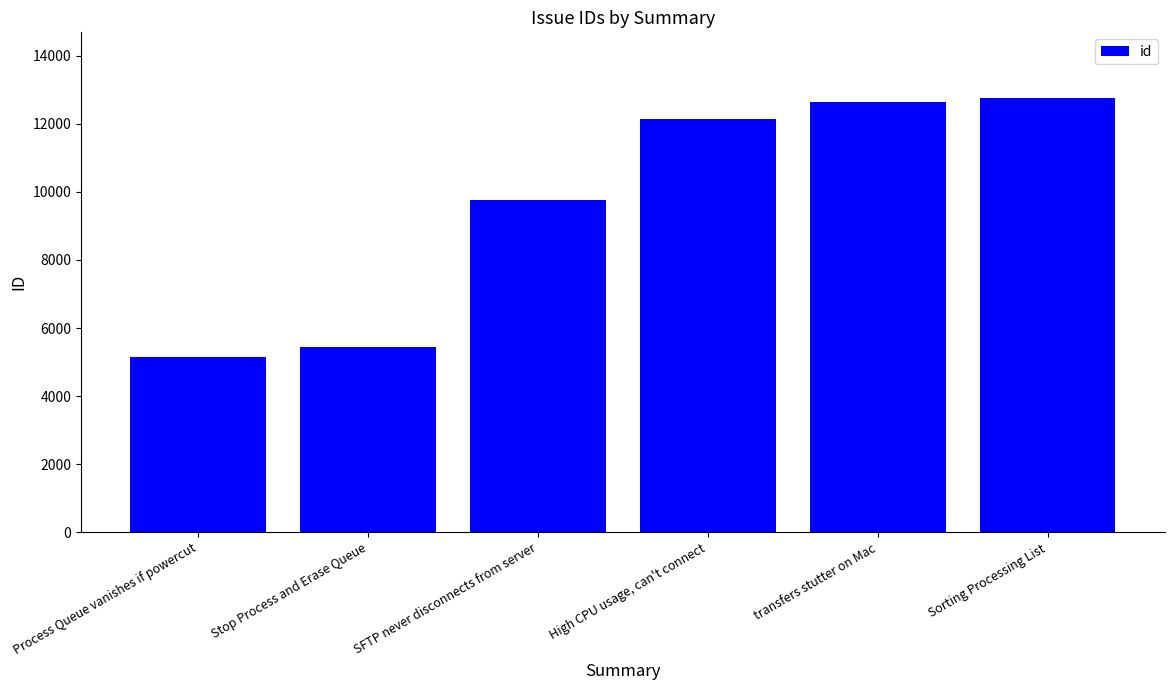

Is it true that the value at Process Queue vanishes if powercut is 5137?

True